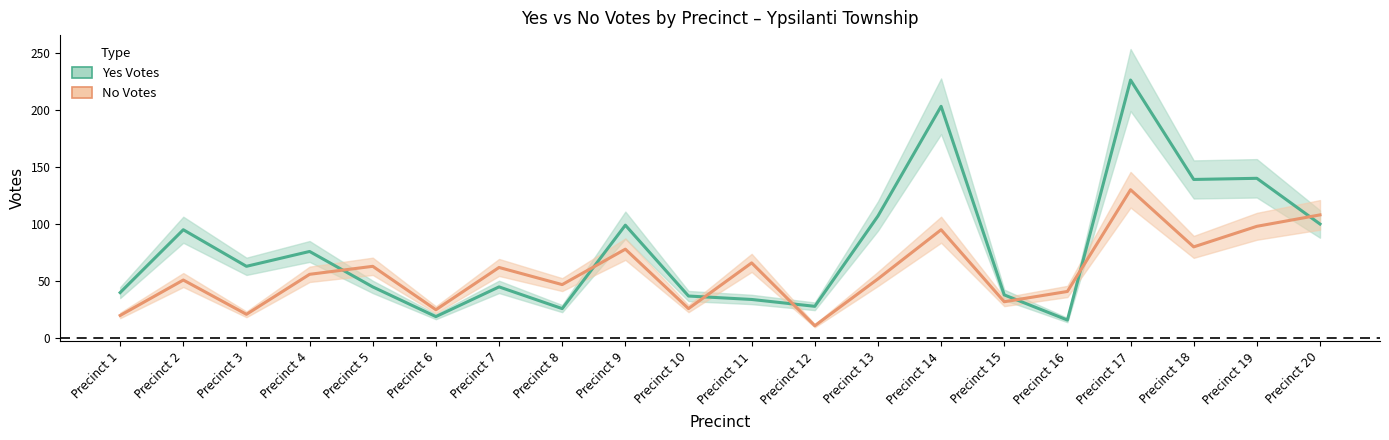

How many intersections are there between No Votes and Yes Votes?

7